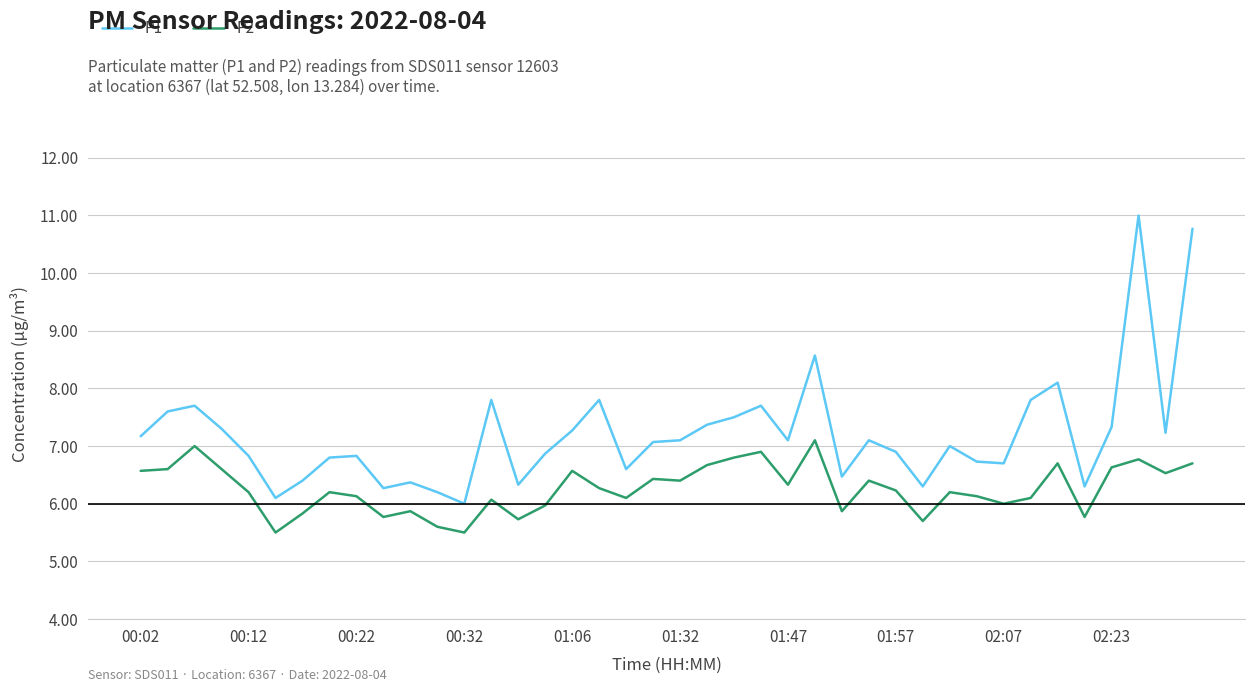

Does the chart display data point markers on the line(s)?

No